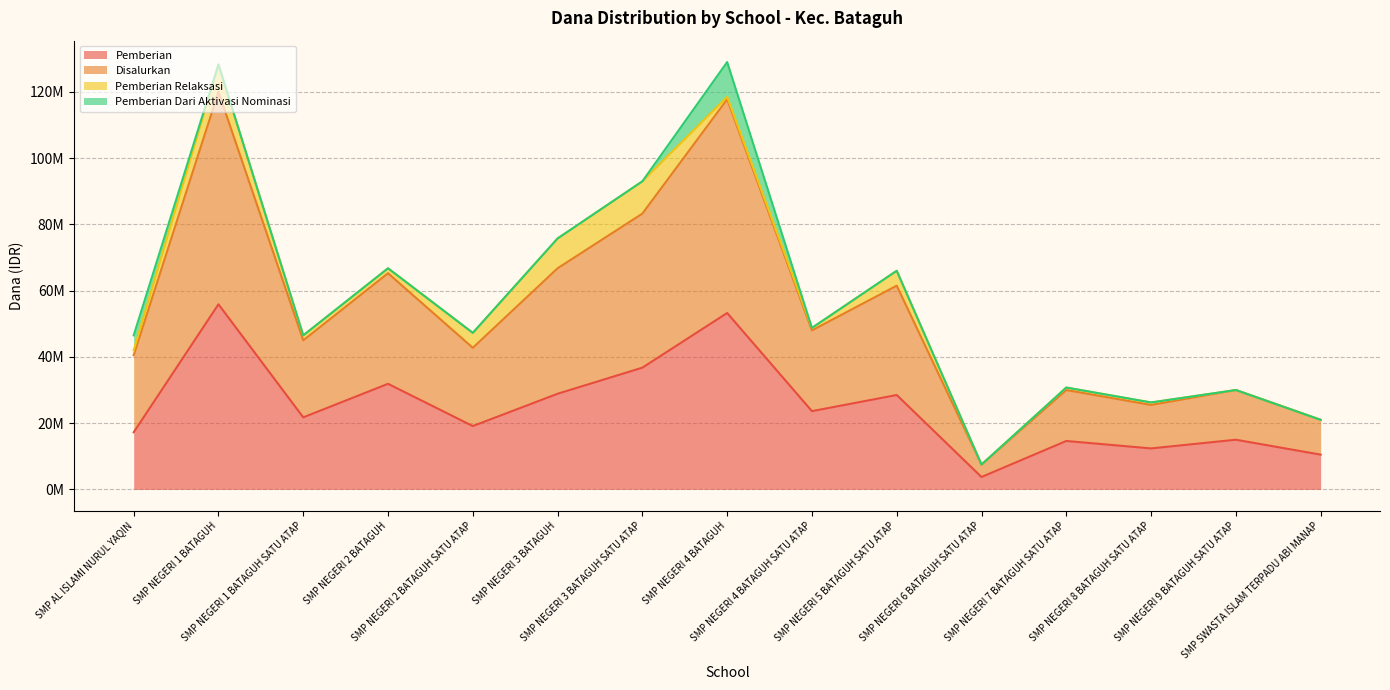

What is the maximum value shown in the chart?

129000000